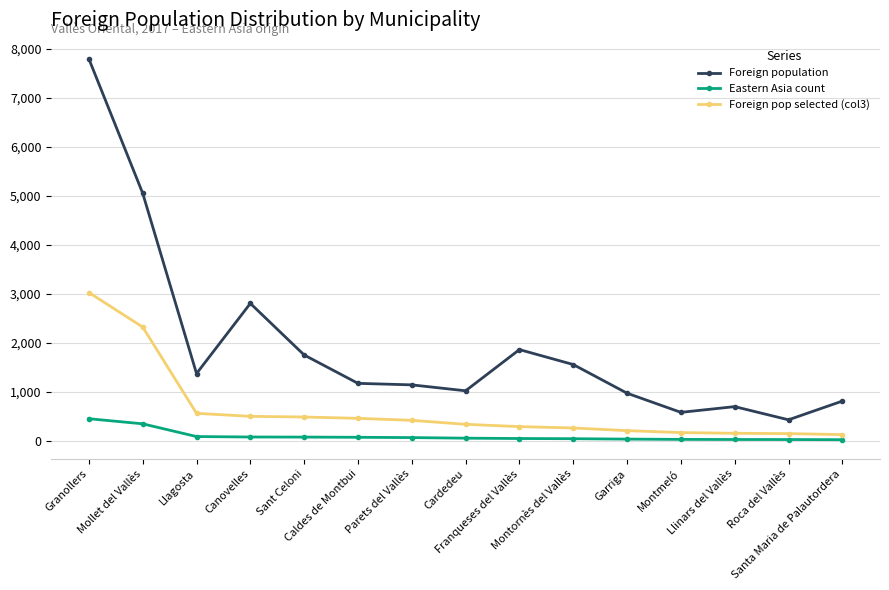

True or false: Foreign pop selected (col3) and Eastern Asia count cross at least once.

False